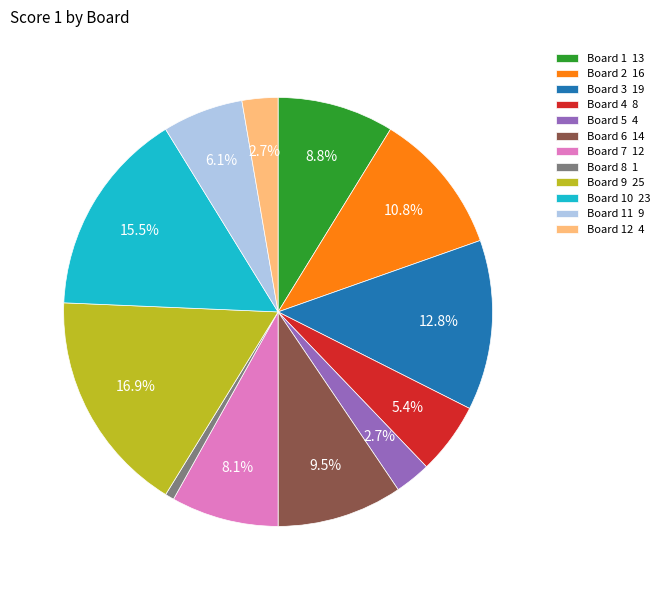

Is there a majority slice in this chart?

No